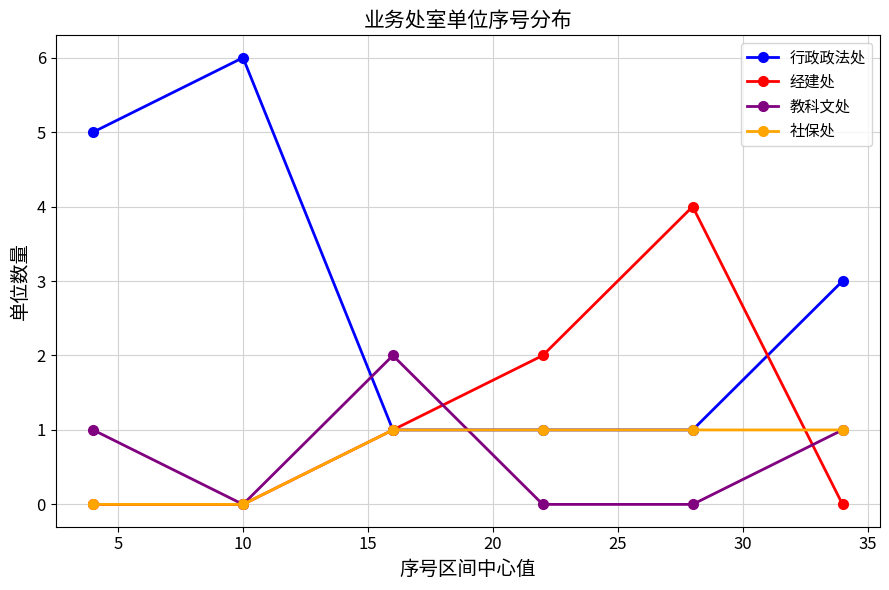

Which series has the largest range (max minus min)?

行政政法处